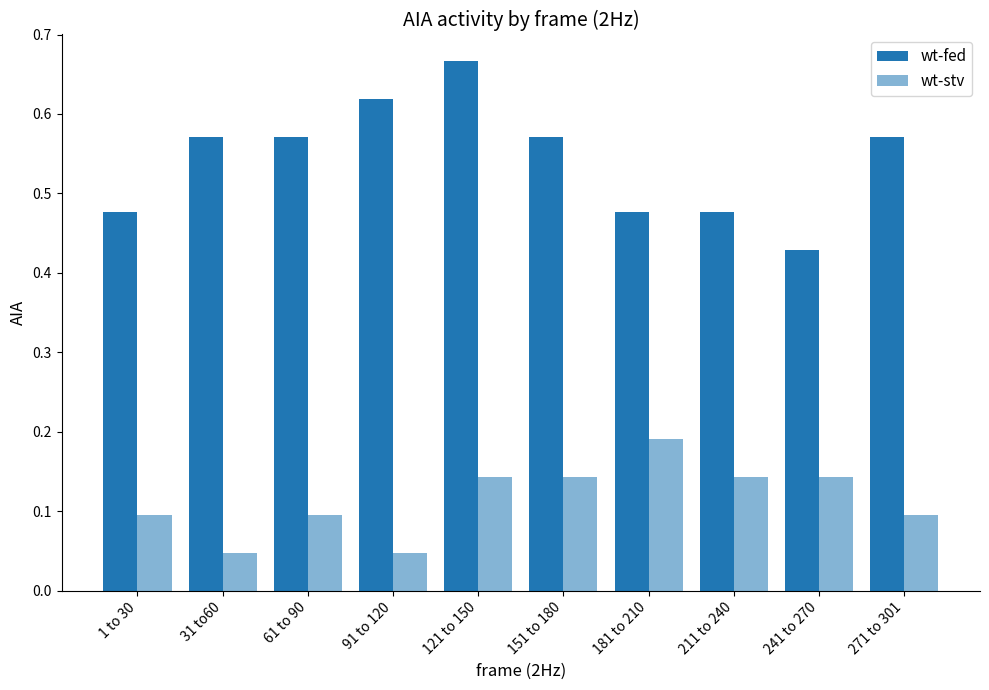

What position from the right is 31 to60?

9